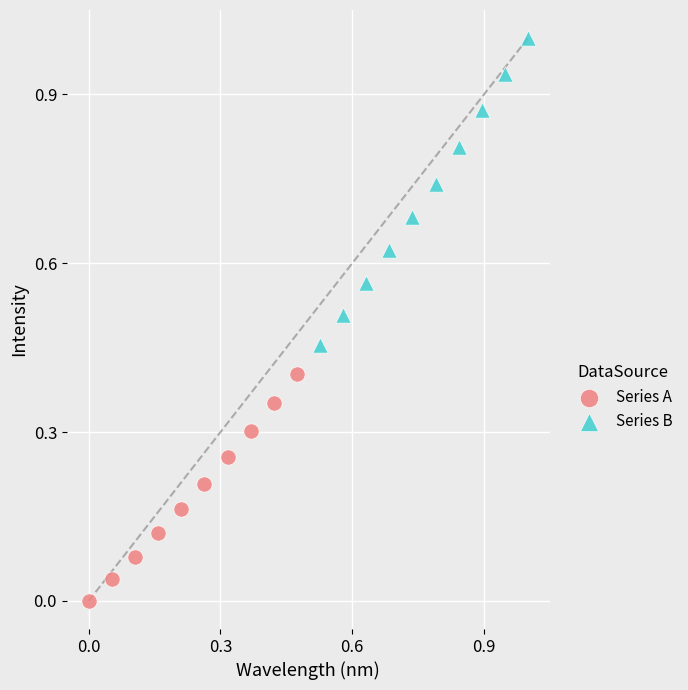

Which series reaches the minimum Y coordinate?

Series A